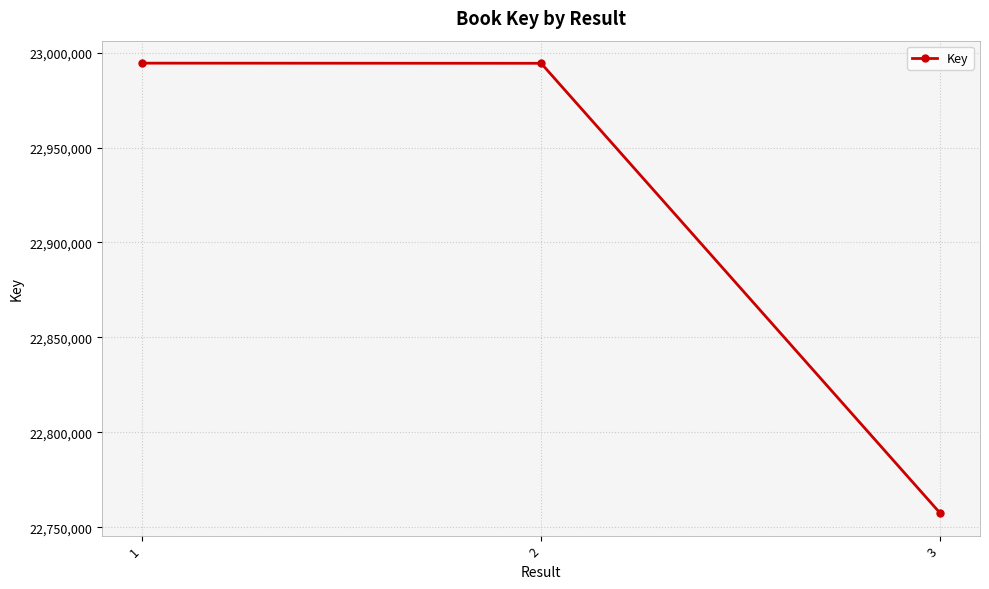

Read the value at 1, to the nearest 10.

22994450